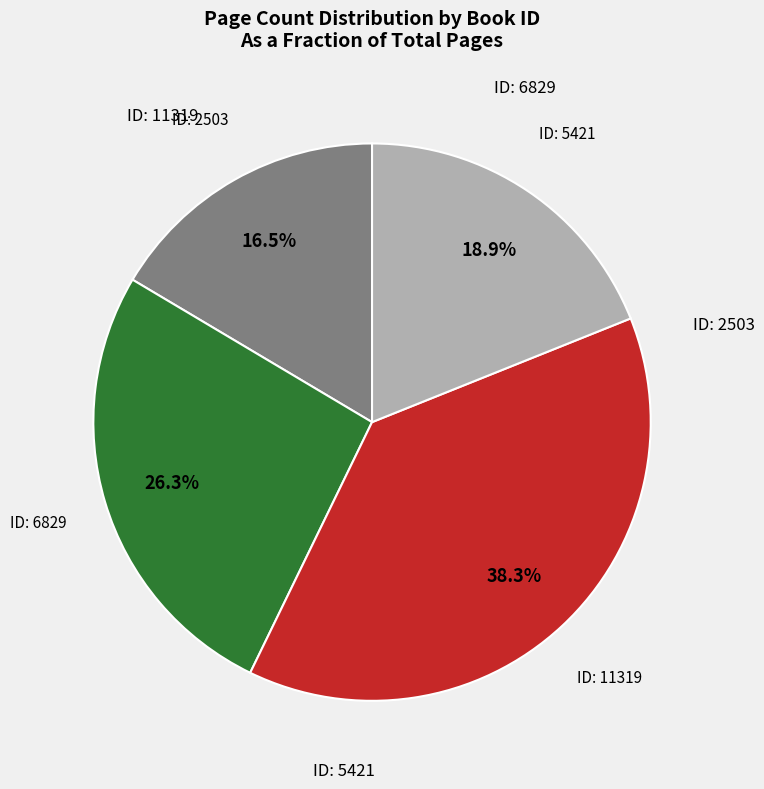

How many slices are in this pie chart?

4